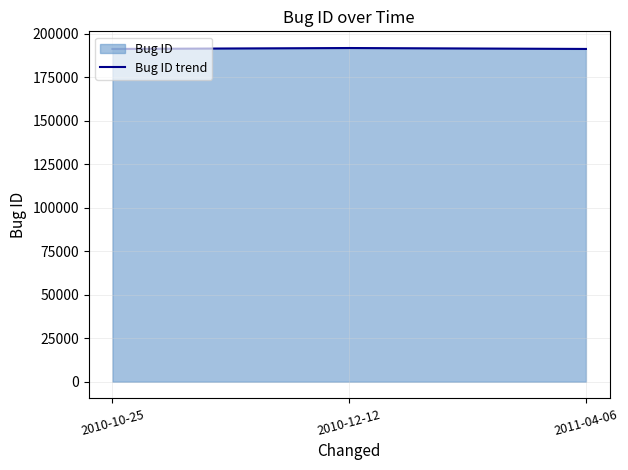

How many lines are shown in the chart?

1